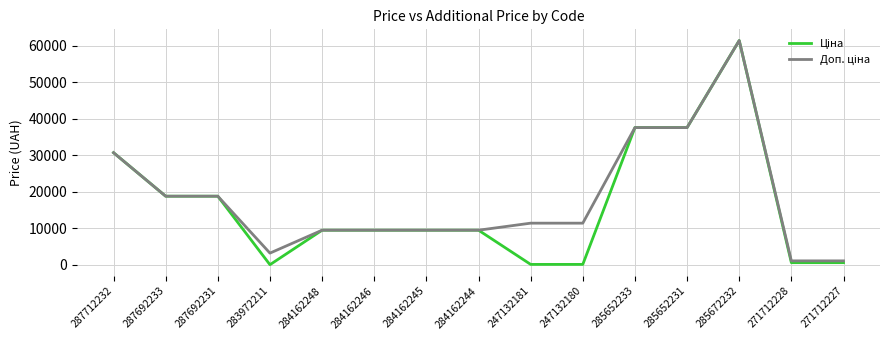

What is the maximum value shown in the chart?

61434.3